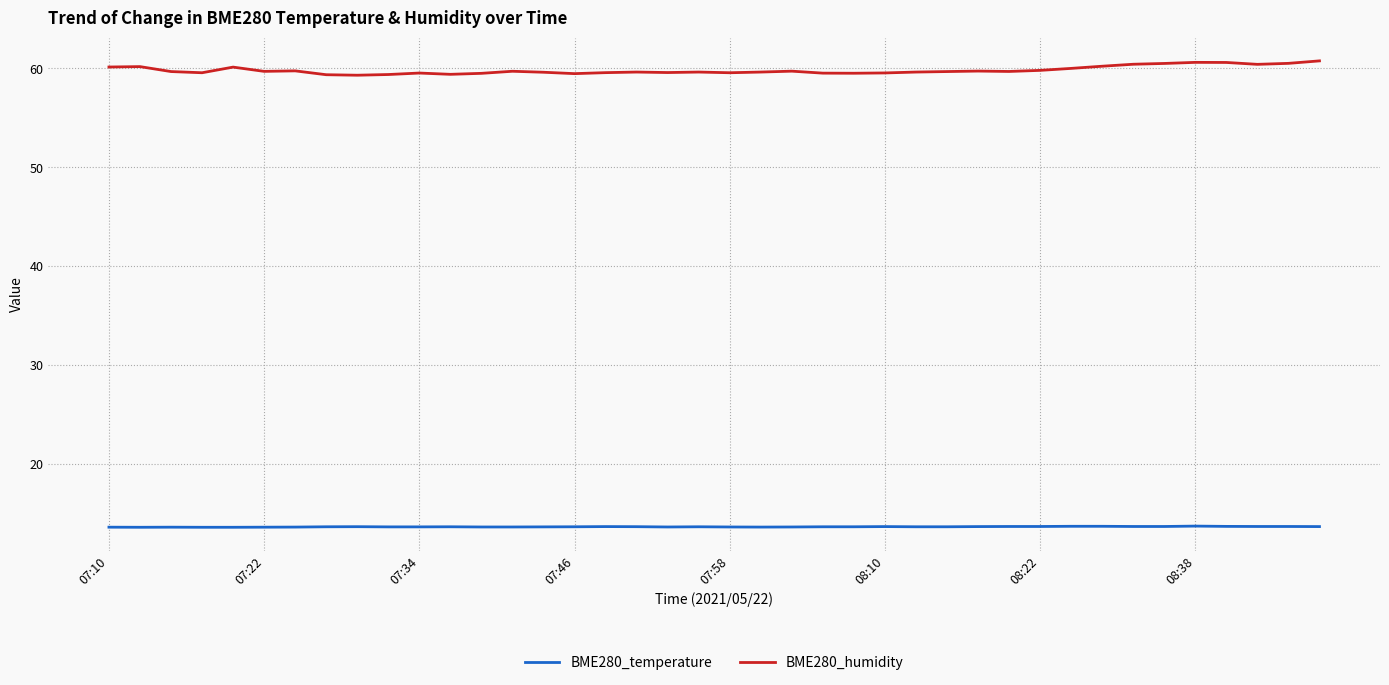

List the series in order of their overall mean, highest first.

BME280_humidity, BME280_temperature